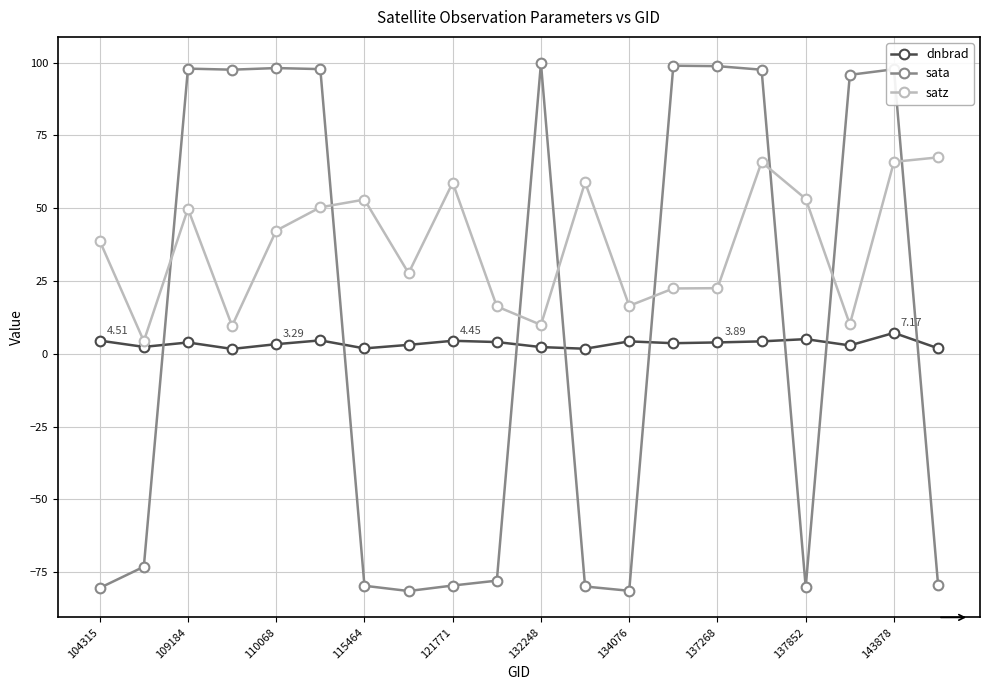

At how many categories does at least one series exceed 40?

15